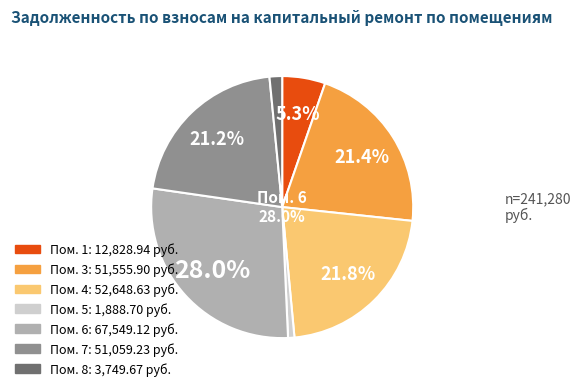

True or false: 8 accounts for 2% of the total.

True